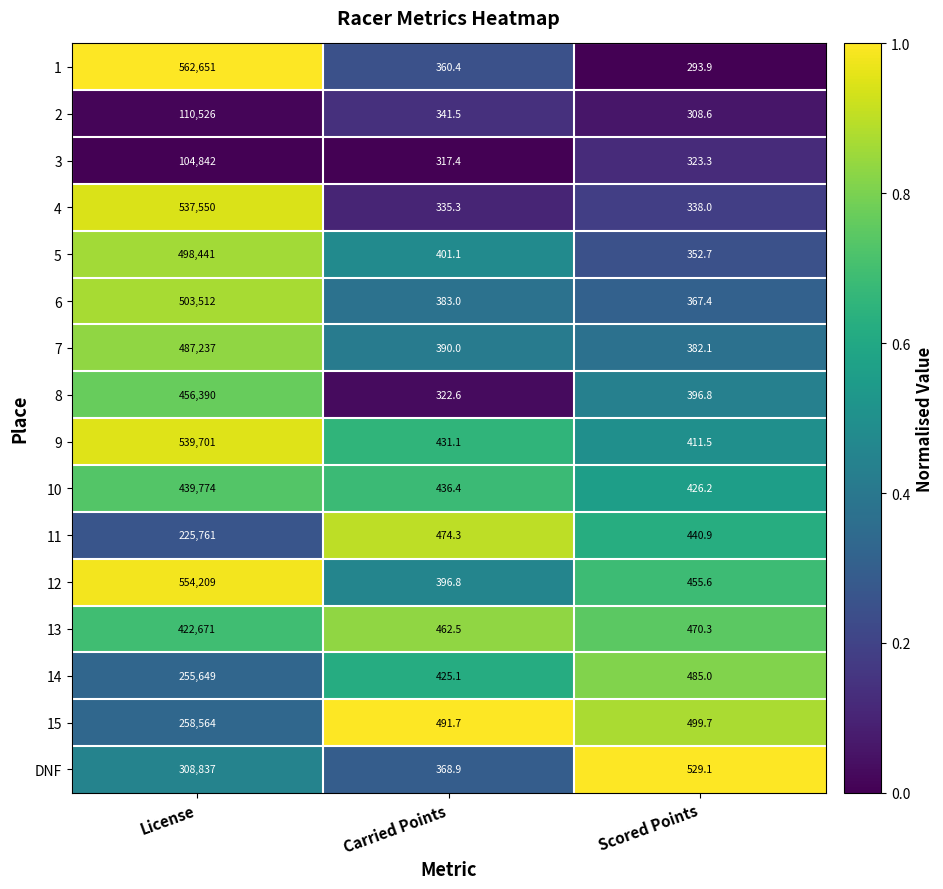

Which label corresponds to the smallest value in the chart?

Scored Points